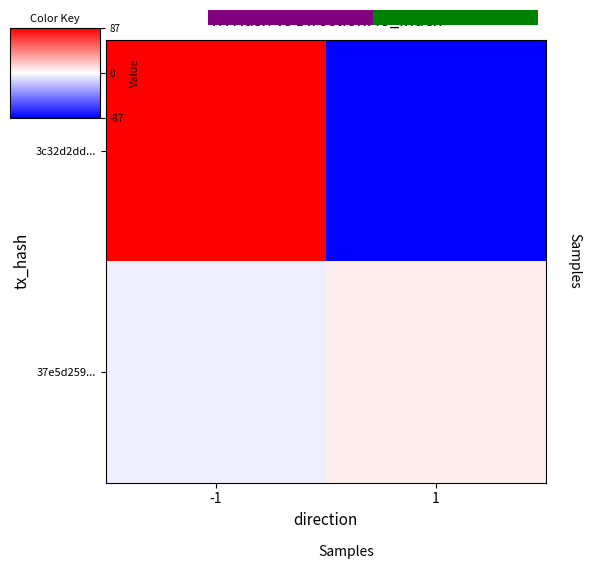

At how many categories does at least one series exceed -61?

2